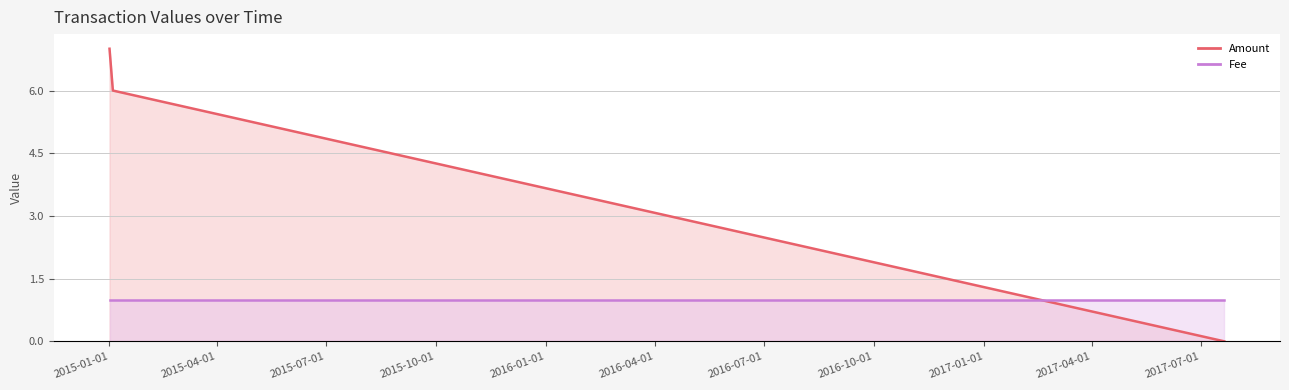

Between 2015-01-03 23:19:08 and 2017-07-20 12:29:07, which is larger?

2015-01-03 23:19:08